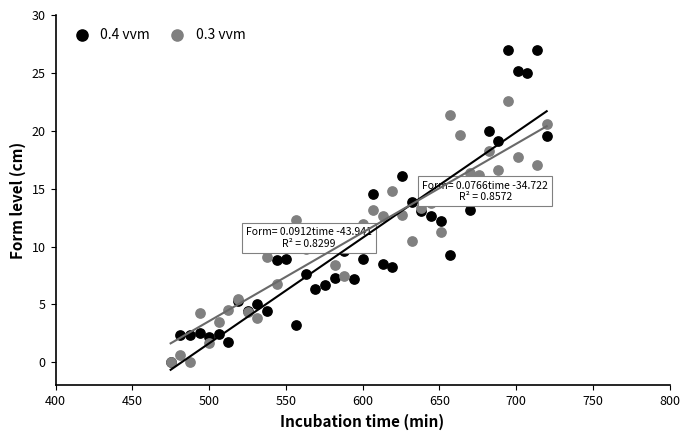

What are all the series names shown in the legend?

0.4 vvm, 0.3 vvm